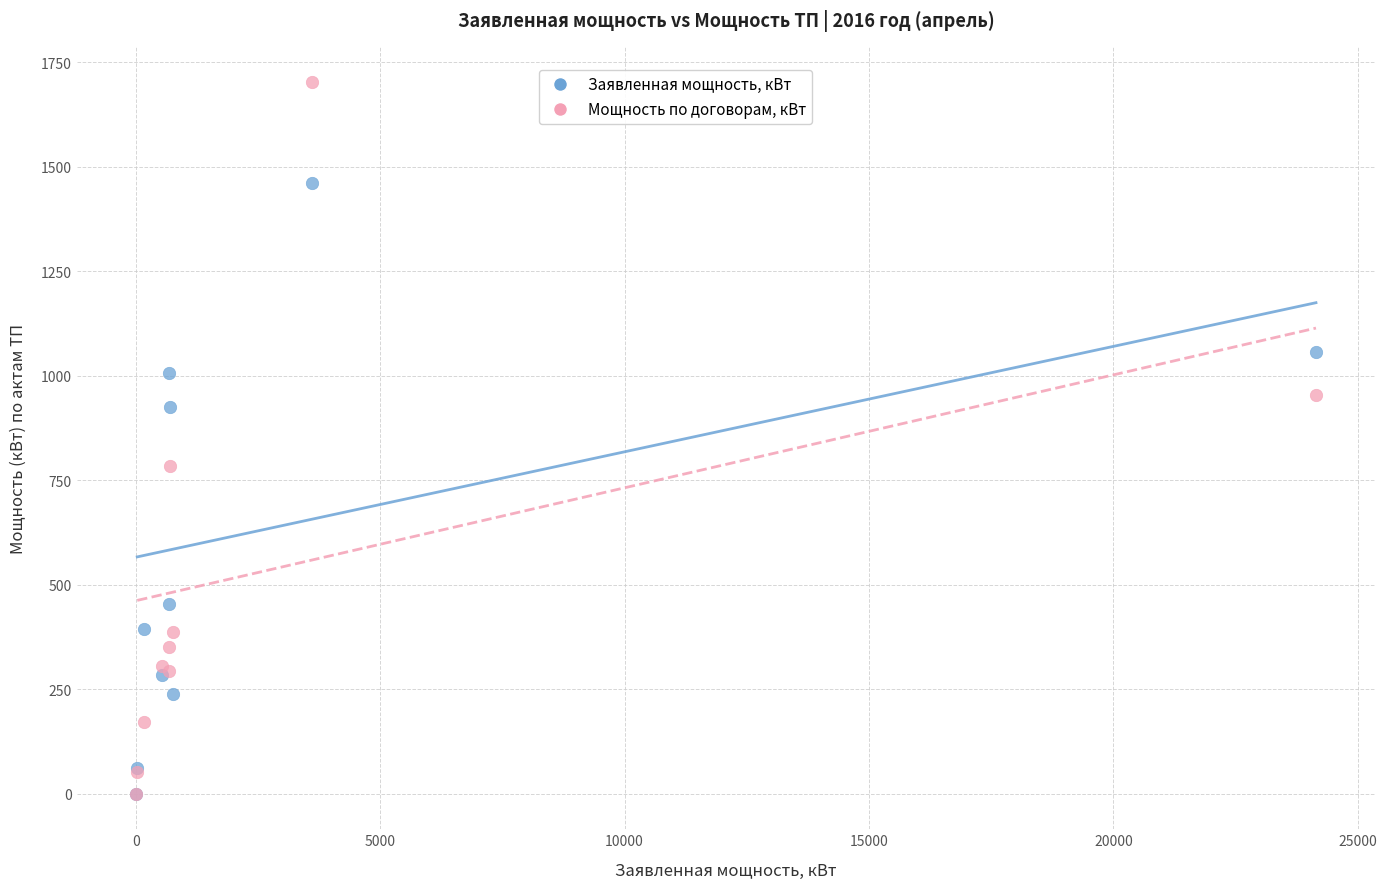

In the Заявленная мощность, кВт series, what Y value is closest to 731?

925.6